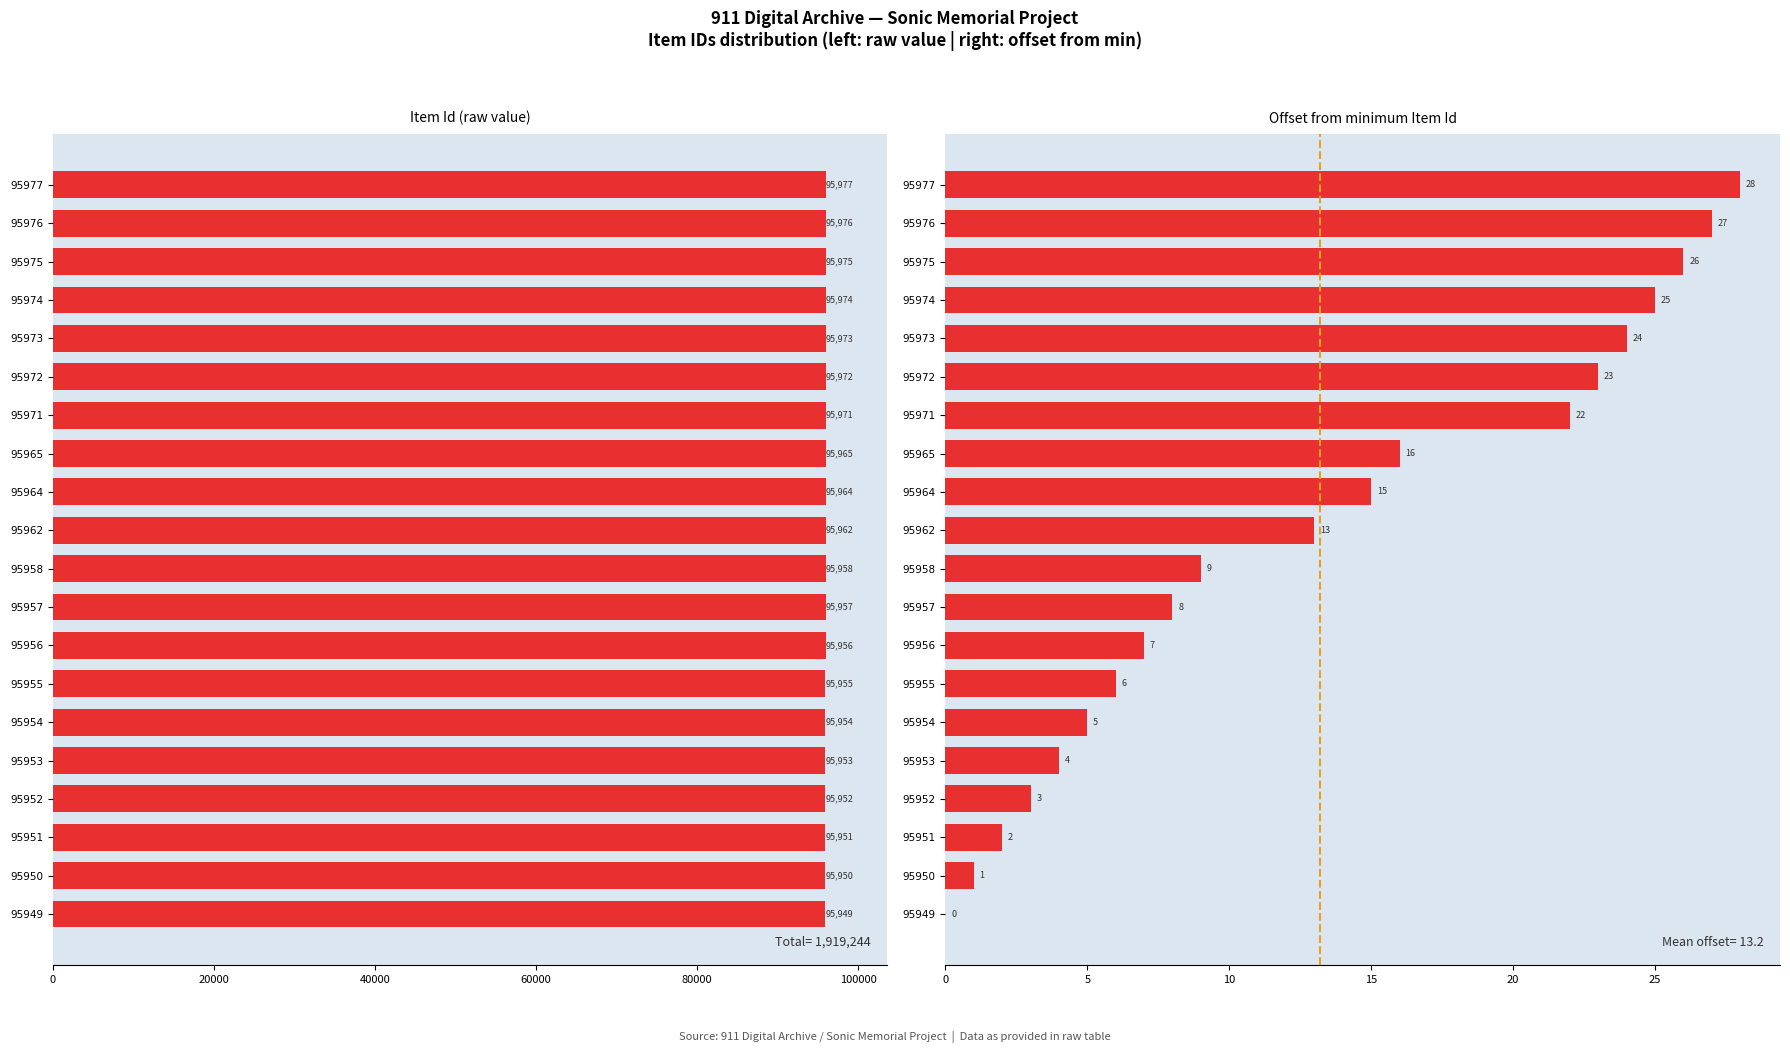

Which series has the largest total across all categories?

Item Id